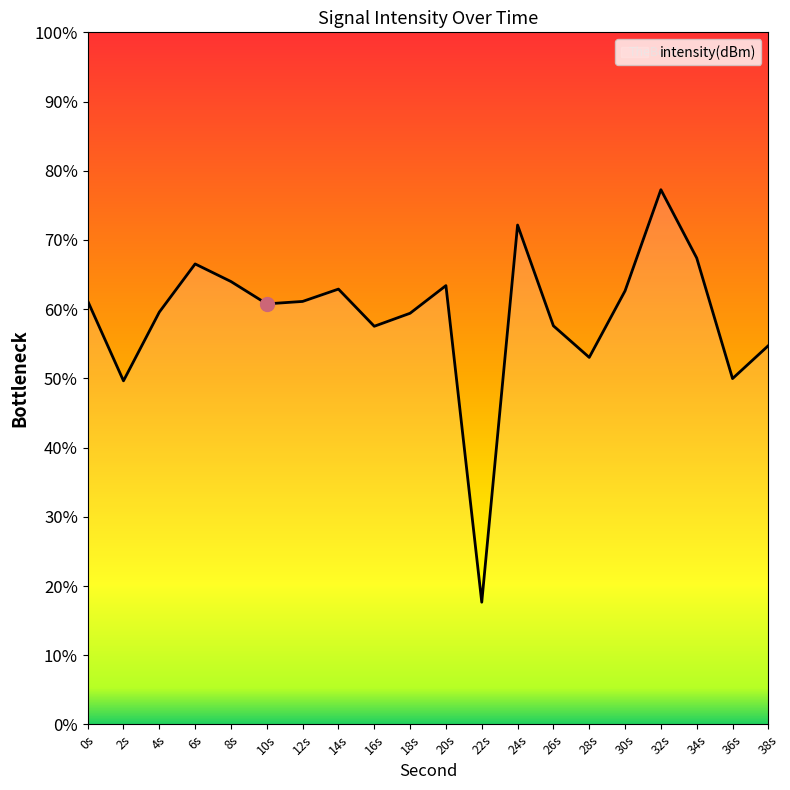

Count the number of data series in this chart.

1